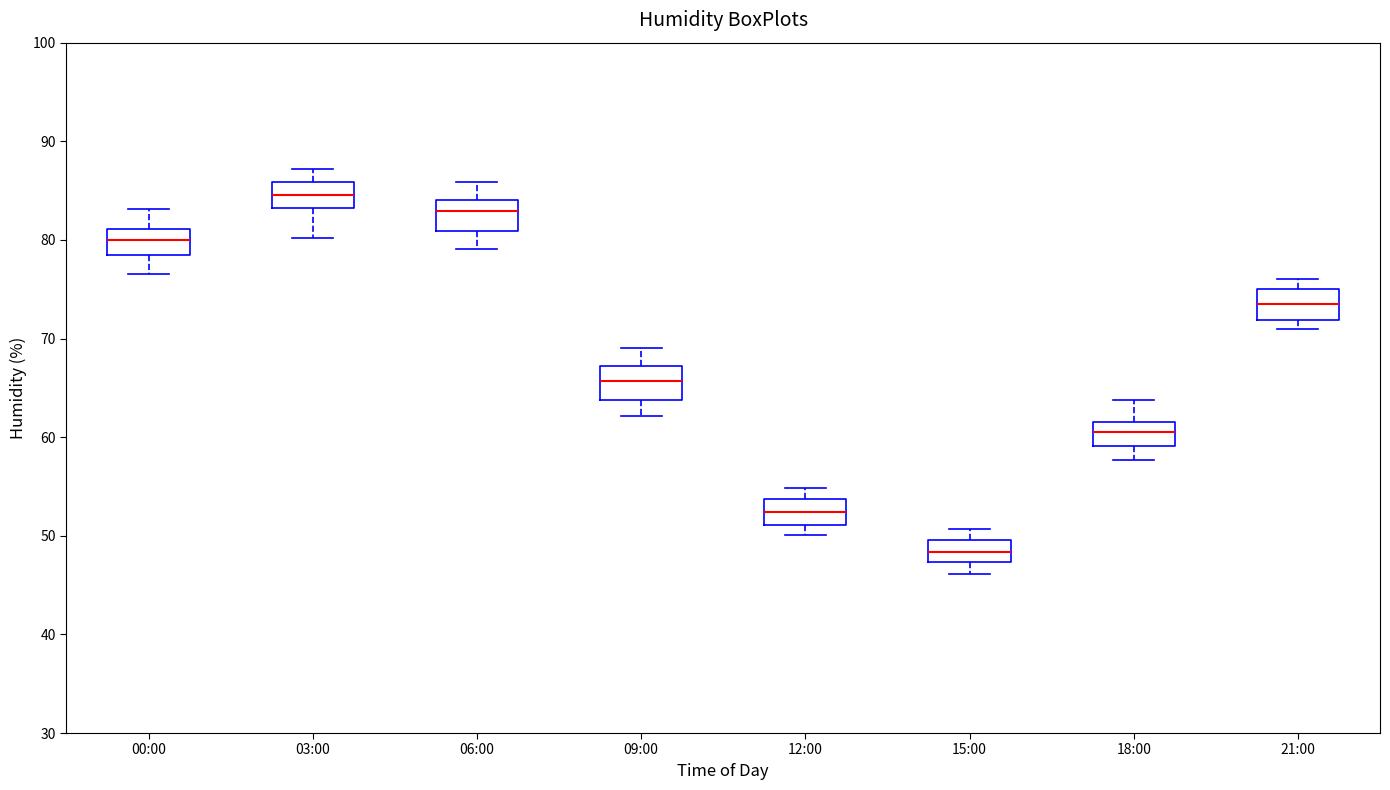

Reading left to right, read every box against the y-axis: the position of its median line, the range the box covers, and the ends of its whiskers. The values are not printed on the chart, so give them approximately, as read against the axis.

00:00: median 80, box 78 to 81, whiskers 77 to 83
03:00: median 85, box 83 to 86, whiskers 80 to 87
06:00: median 83, box 81 to 84, whiskers 79 to 86
09:00: median 66, box 64 to 67, whiskers 62 to 69
12:00: median 52, box 51 to 54, whiskers 50 to 55
15:00: median 48, box 47 to 50, whiskers 46 to 51
18:00: median 61, box 59 to 62, whiskers 58 to 64
21:00: median 74, box 72 to 75, whiskers 71 to 76